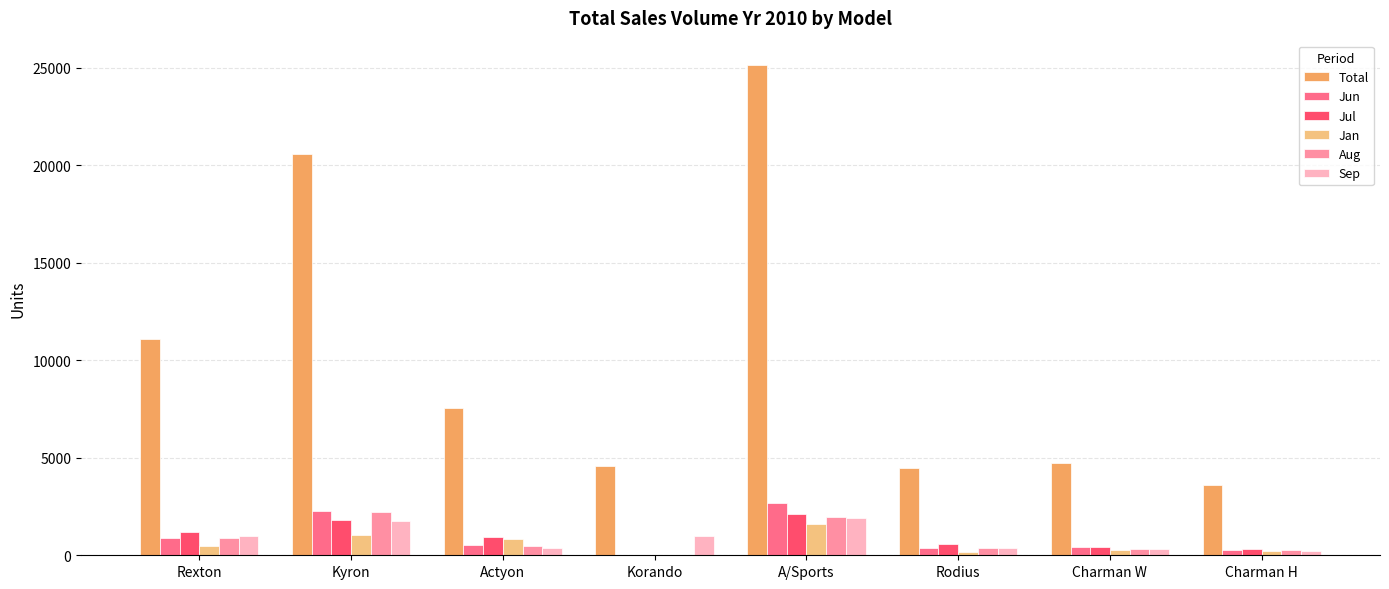

Is it true that Total equals 4458 at Rodius?

True